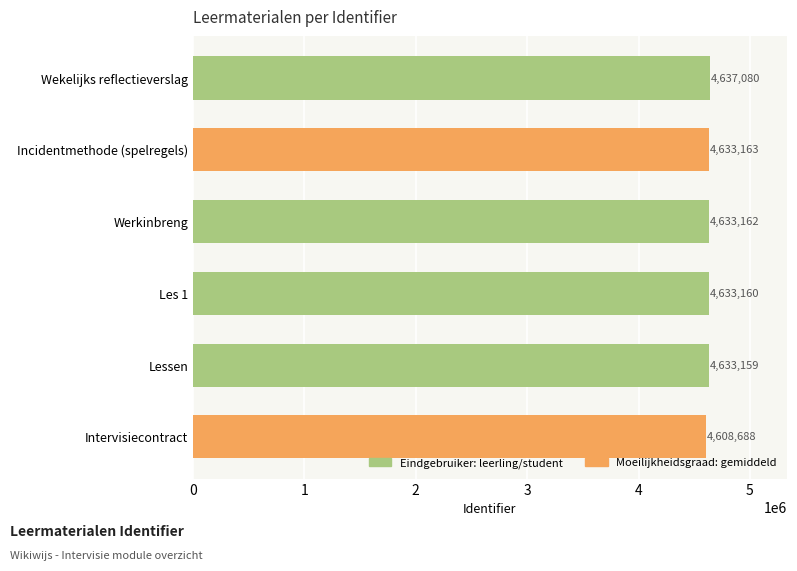

Is it true that the value at Lessen is 1025077?

False